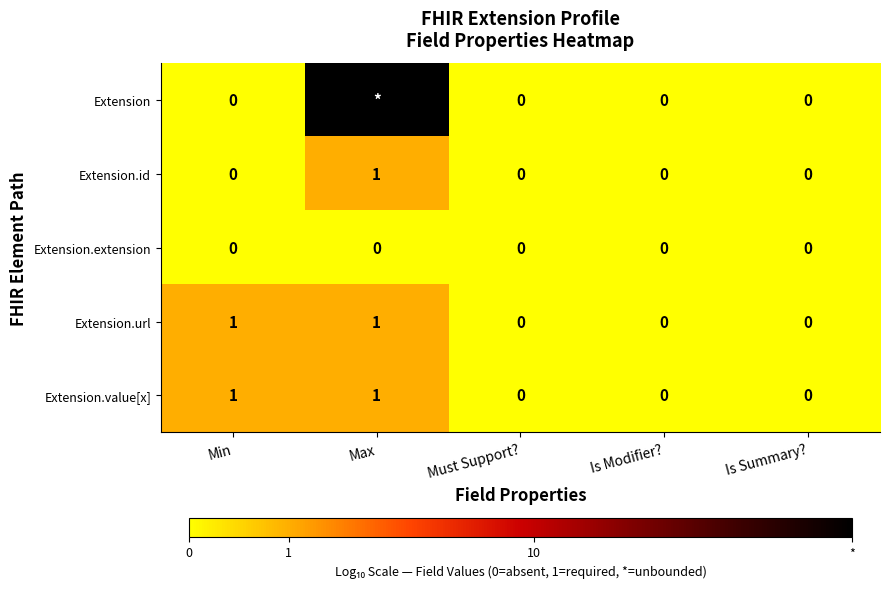

Which series has the widest spread of values?

Extension